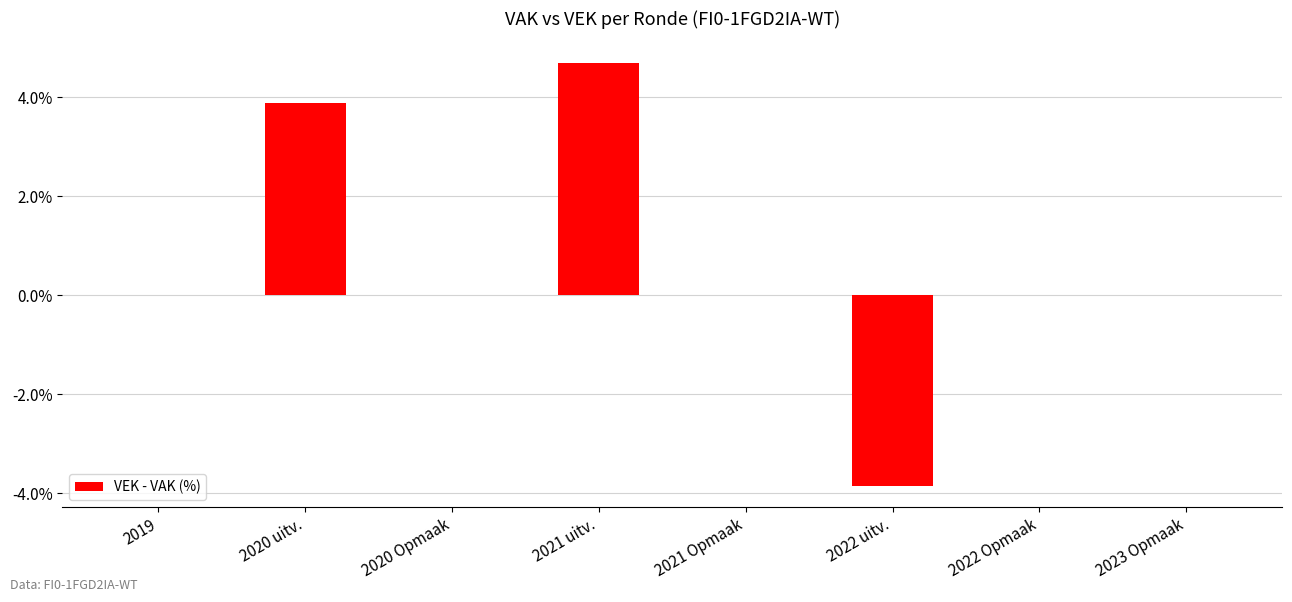

Which label corresponds to the largest value in the chart?

2021 uitv.